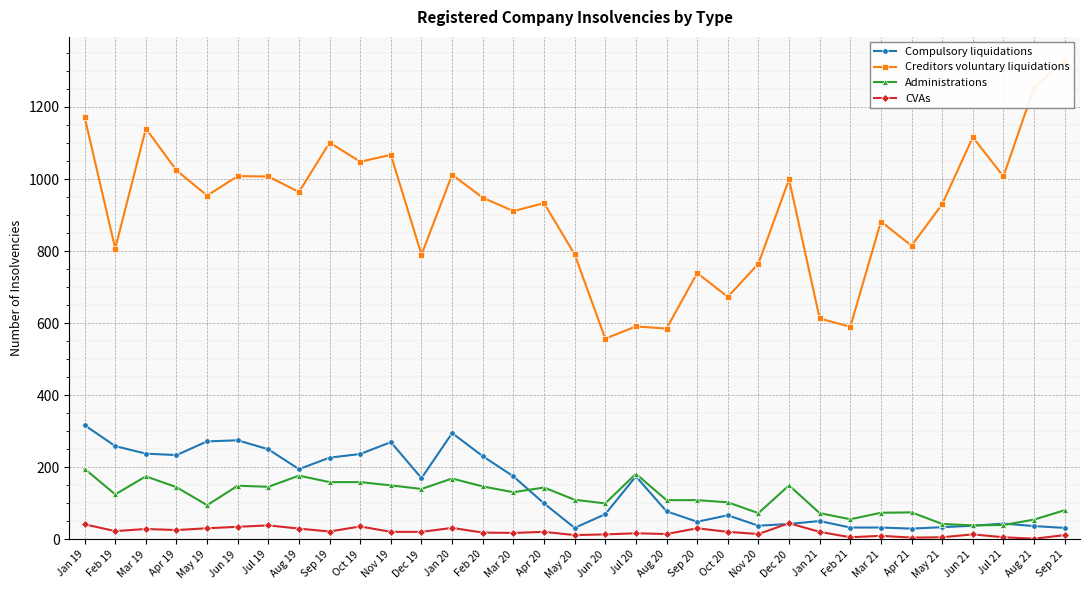

Reading left to right, what are all the values shown in this chart?

Compulsory liquidations: 317	259	238	234	272	275	250	195	227	237	270	170	295	231	175	100	32	70	175	78	49	67	38	43	51	33	33	30	34	38	44	37	32
Creditors voluntary liquidations: 1172	807	1140	1024	954	1008	1007	964	1101	1048	1067	790	1012	948	911	933	791	557	591	585	739	673	765	999	613	590	882	815	930	1116	1007	1254	1328
Administrations: 196	125	175	145	95	149	146	177	159	159	150	140	169	147	131	144	110	100	182	109	109	103	73	150	73	56	74	75	43	39	40	55	81
CVAs: 42	23	29	26	31	35	39	30	22	36	21	21	32	19	18	21	12	14	17	15	31	21	15	45	21	6	10	5	6	14	6	2	12